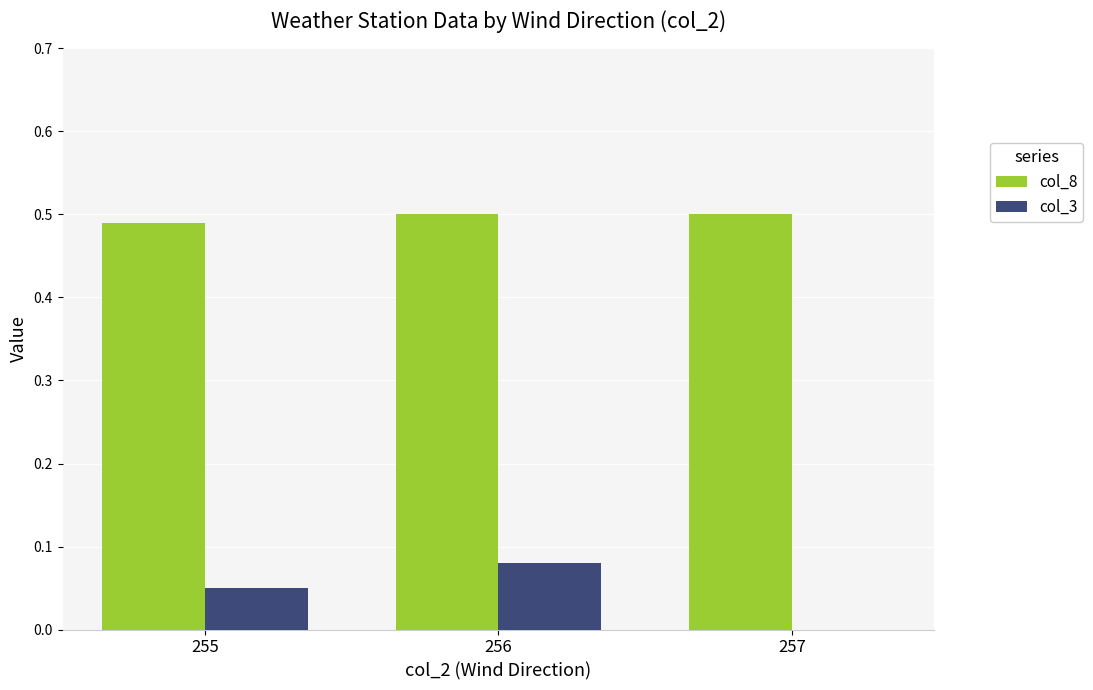

Which category has the highest value in the col_3 series?

256